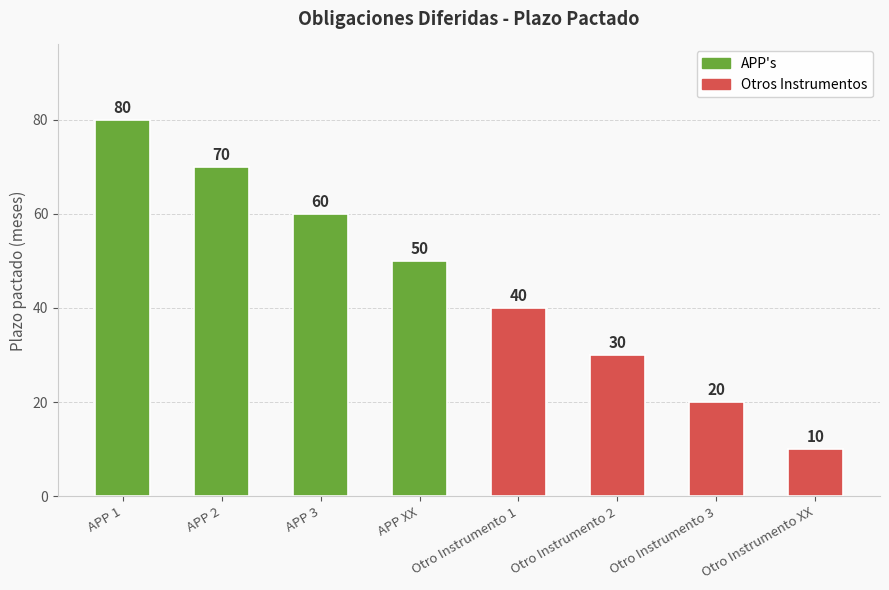

List the labels in order of value, largest first.

APP 1, APP 2, APP 3, APP XX, Otro Instrumento 1, Otro Instrumento 2, Otro Instrumento 3, Otro Instrumento XX